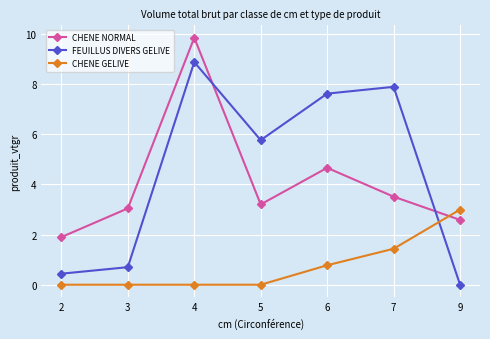

True or false: CHENE GELIVE has more than 1 points higher than both neighbors.

False